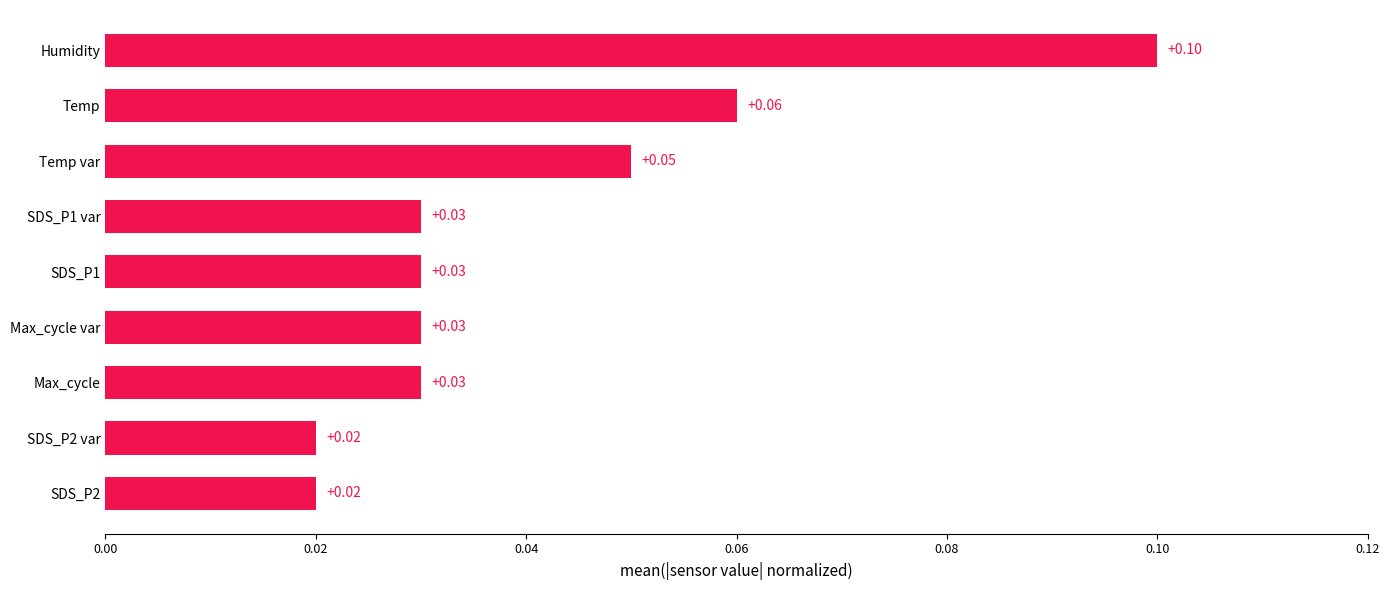

What is the sum of all values?

0.4